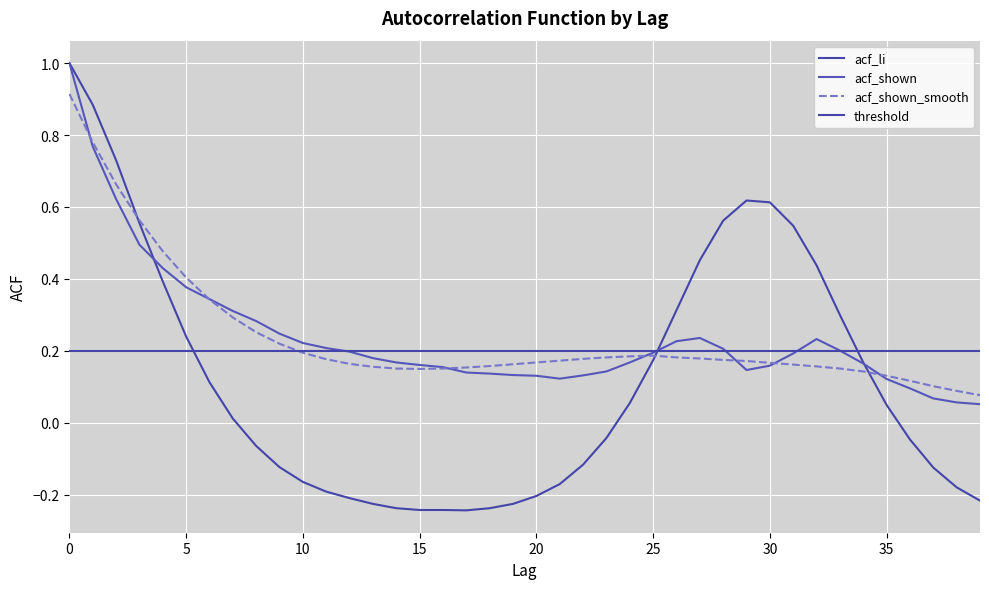

What is the difference between the acf_shown_smooth values at 37 and 25?

0.1